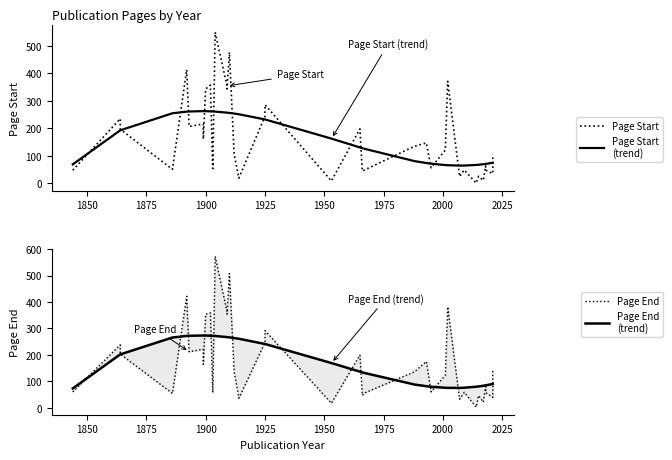

True or false: Page Start (trend) and Page Start cross at least once.

True